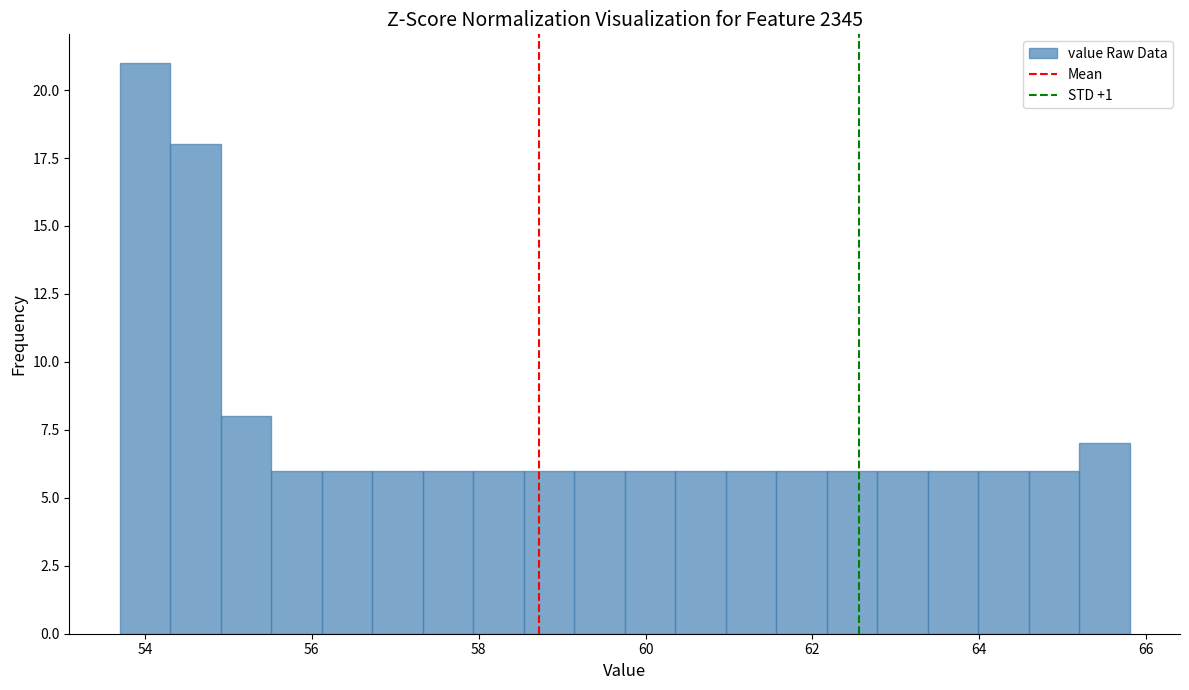

Around what value on the x-axis is the tallest bar? Give the approximate position of its centre, as read against the axis.

54.0